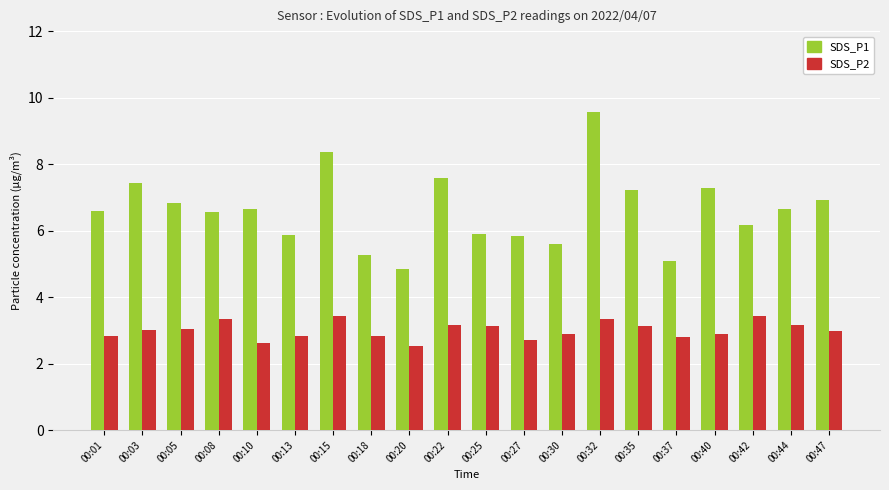

At which label does SDS_P1 reach its minimum?

00:20